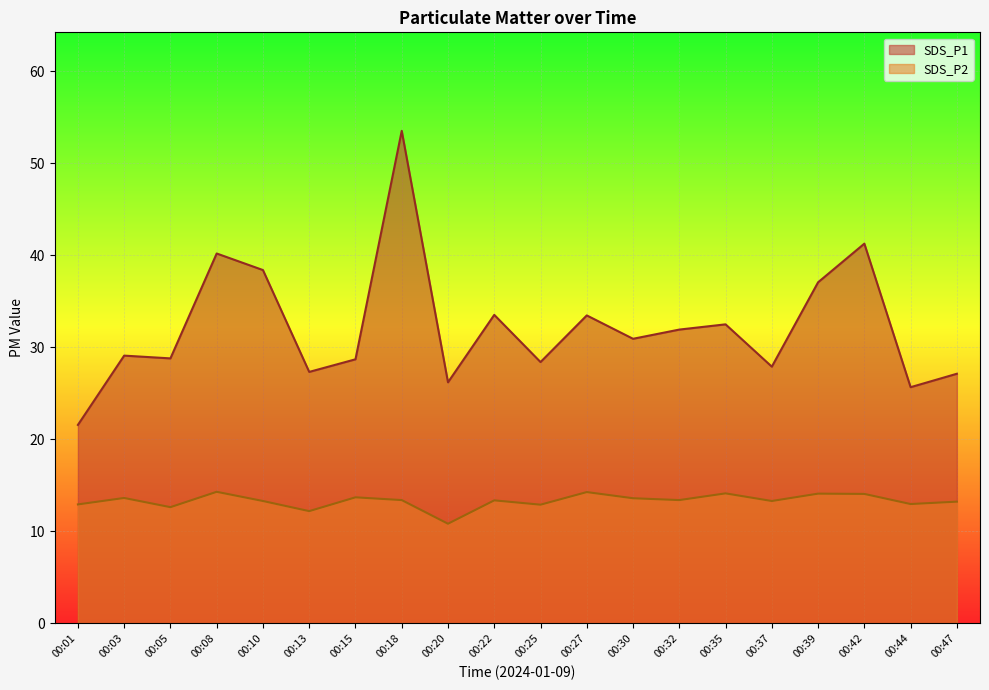

The value of SDS_P2 at 00:08 is 14.3. True or false?

True